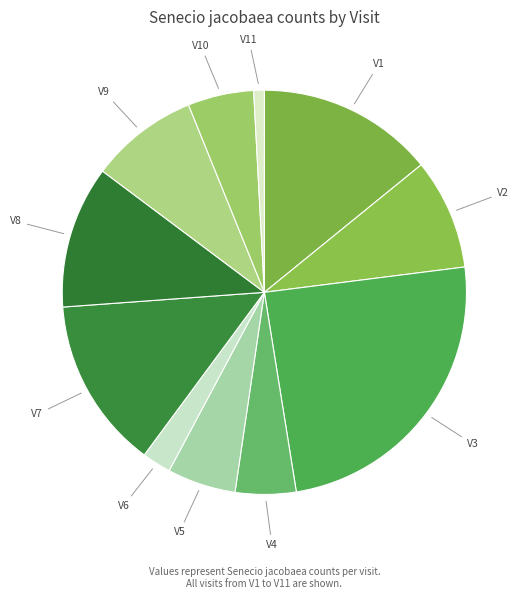

Count the number of slices in the pie.

11